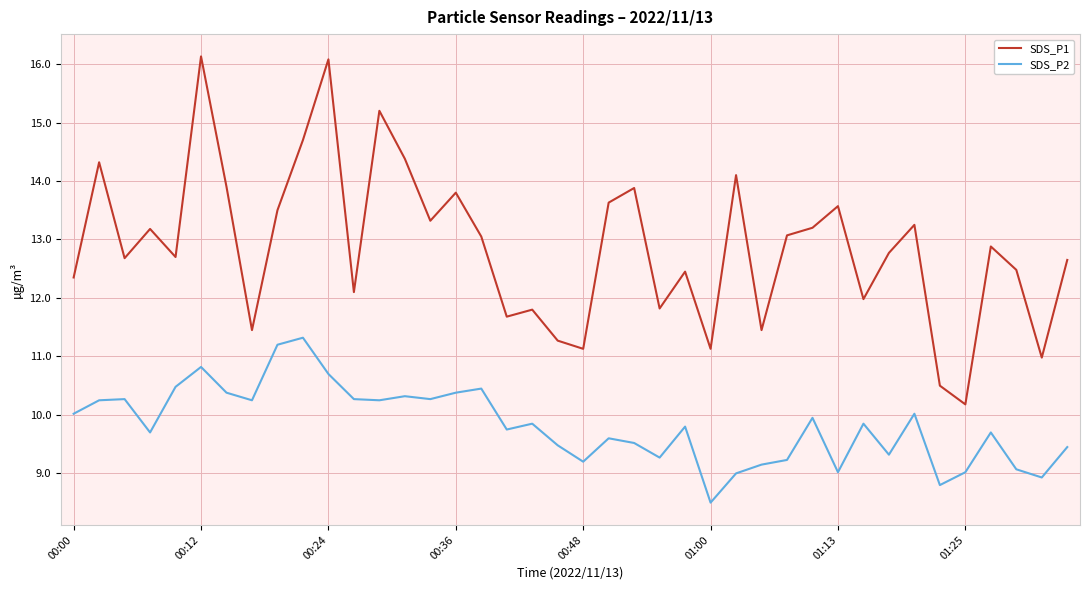

What is the maximum value shown in the chart?

16.1